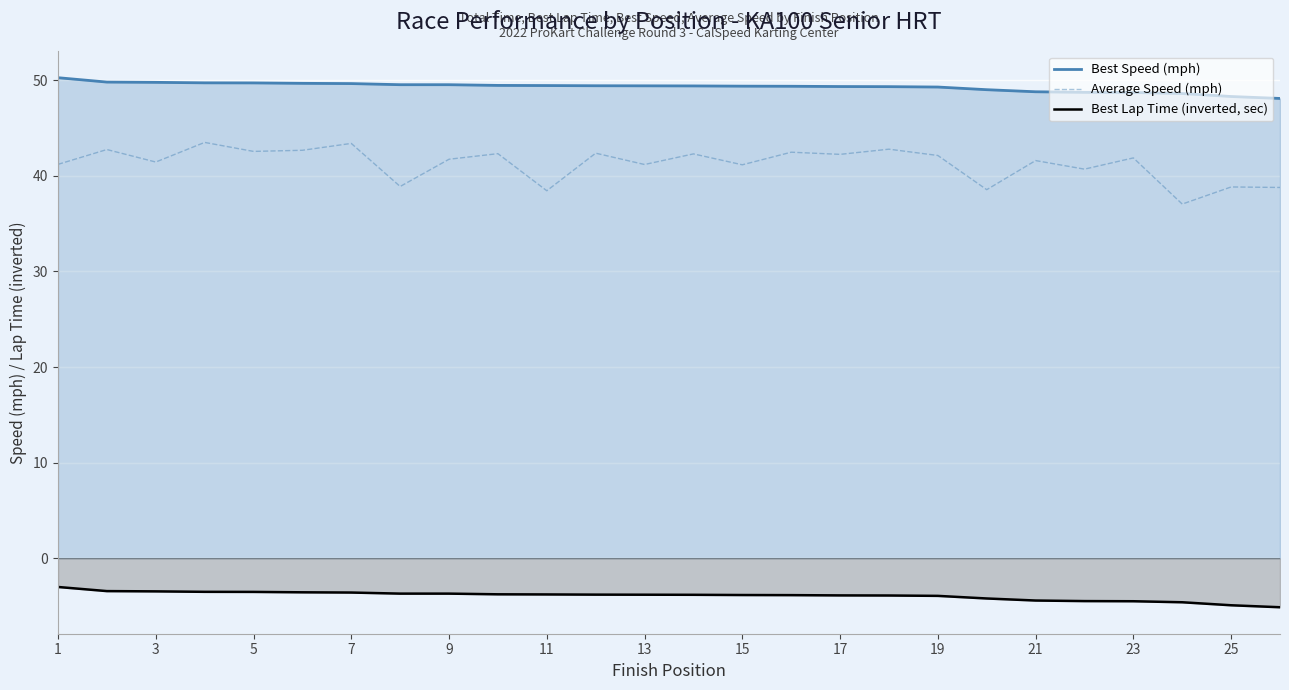

Count the number of categories in the chart.

26